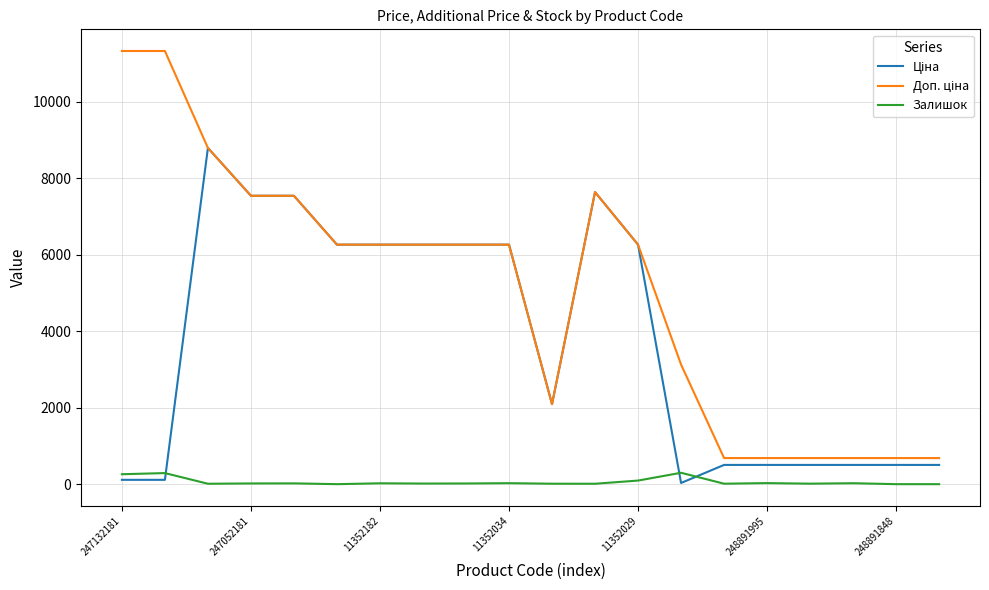

What is the greatest value displayed?

11334.0